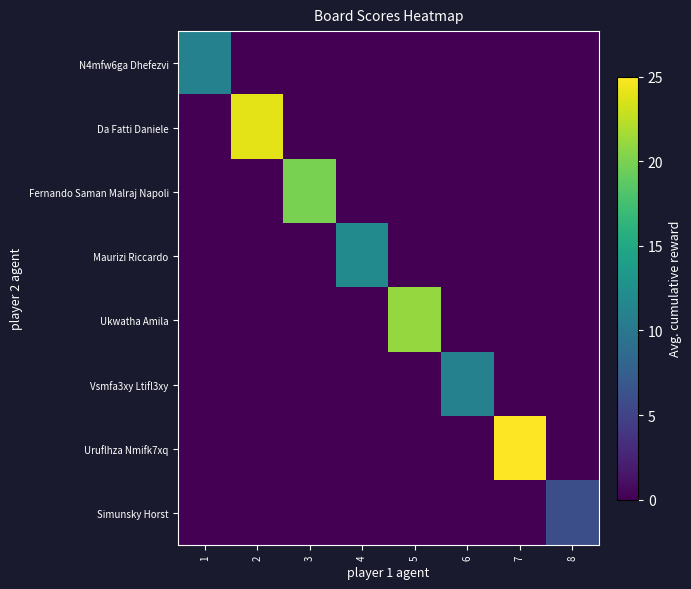

Which category has the lowest value across all series?

2